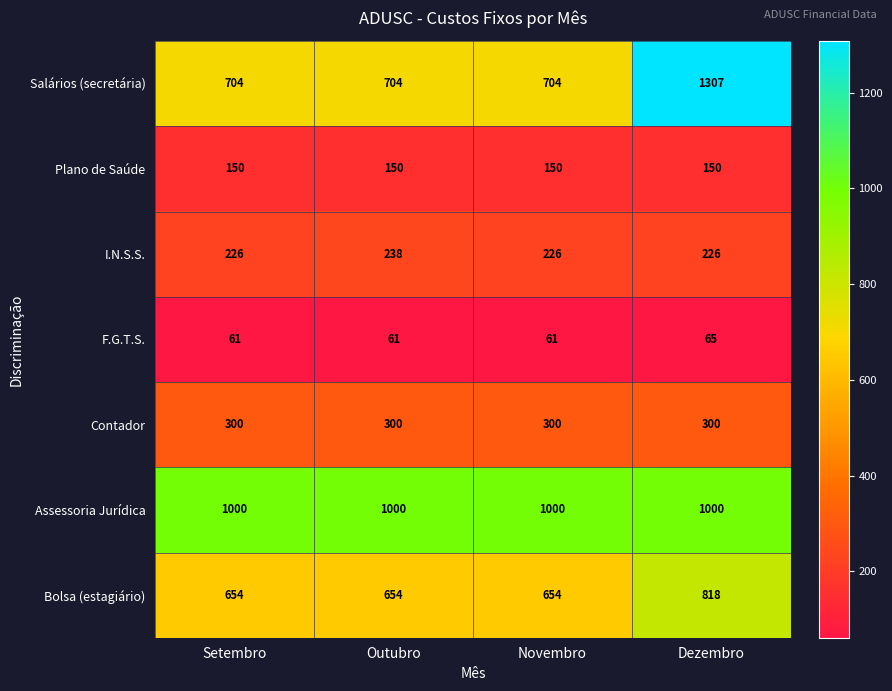

At Dezembro, list the series in order from smallest to largest.

F.G.T.S., Plano de Saúde, I.N.S.S., Contador, Bolsa (estagiário), Assessoria Jurídica, Salários (secretária)